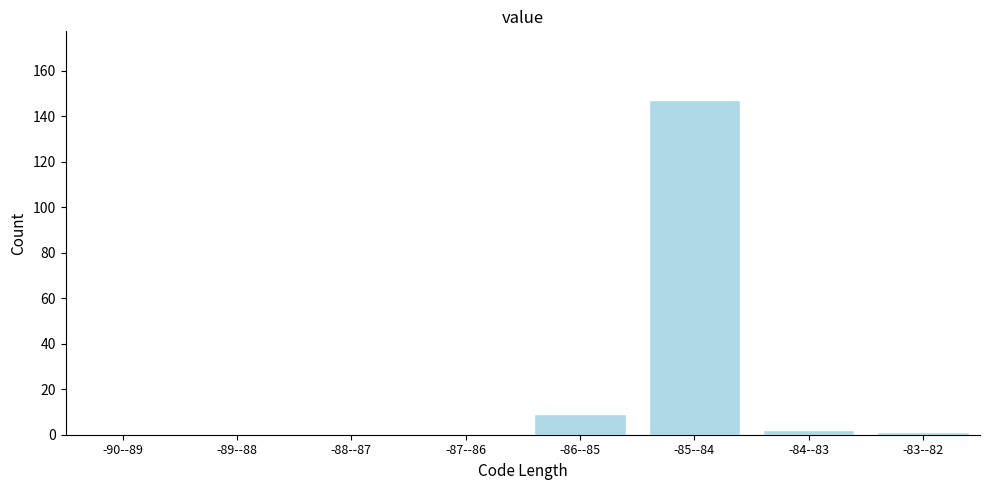

Reading left to right, transcribe all the data shown in this chart.

-90--89=0	-89--88=0	-88--87=0	-87--86=0	-86--85=9	-85--84=147	-84--83=2	-83--82=1